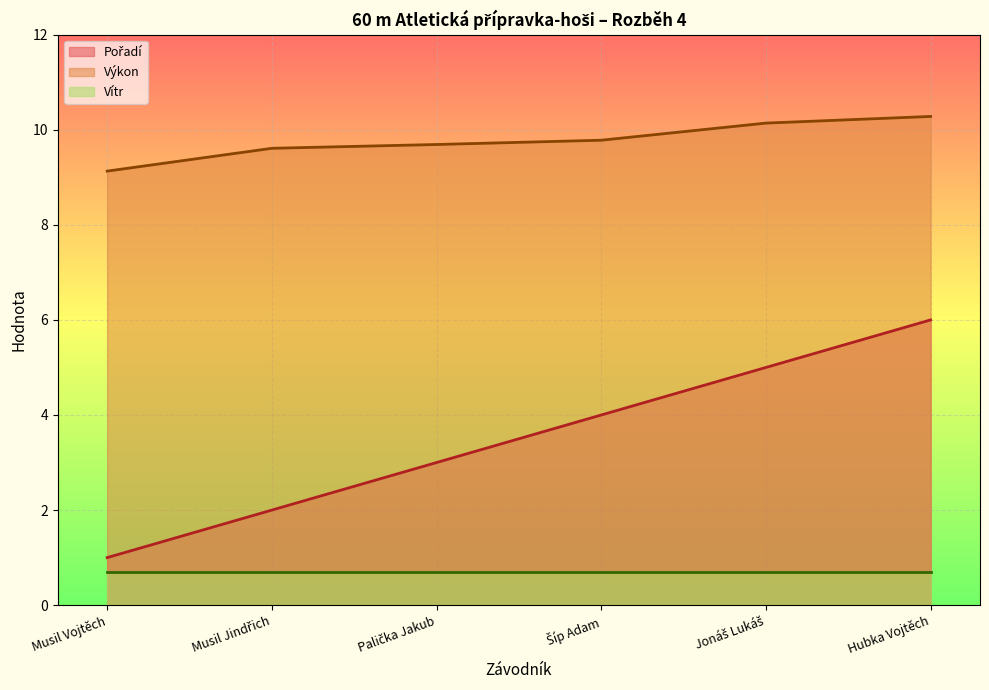

Where is Pořadí nearest to the value 3?

Palička Jakub